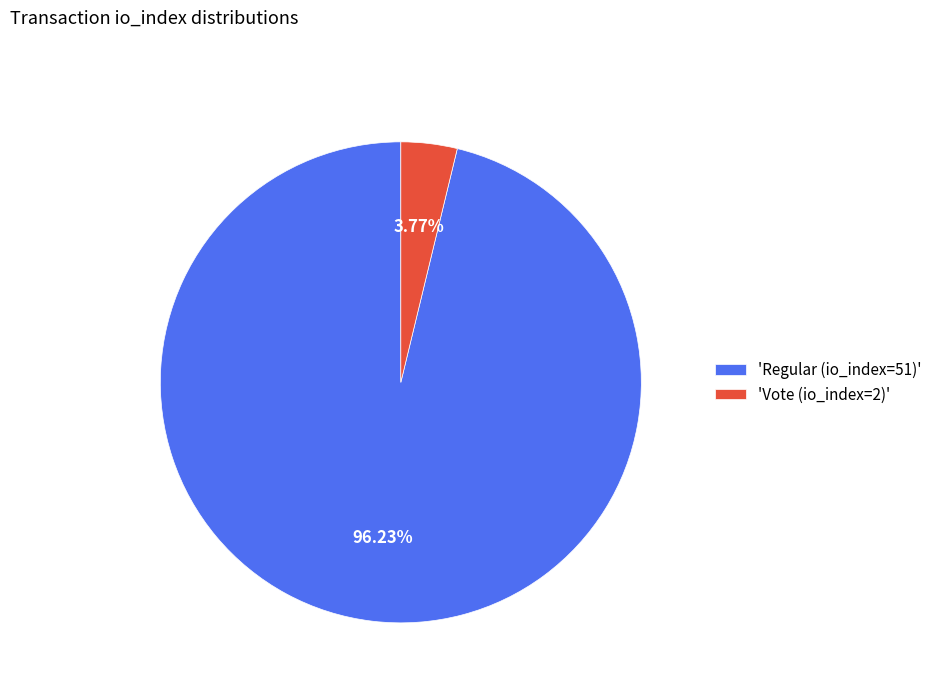

Approximately how many times larger is the value at 'Regular (io_index=51)' compared to 'Vote (io_index=2)'?

25.5